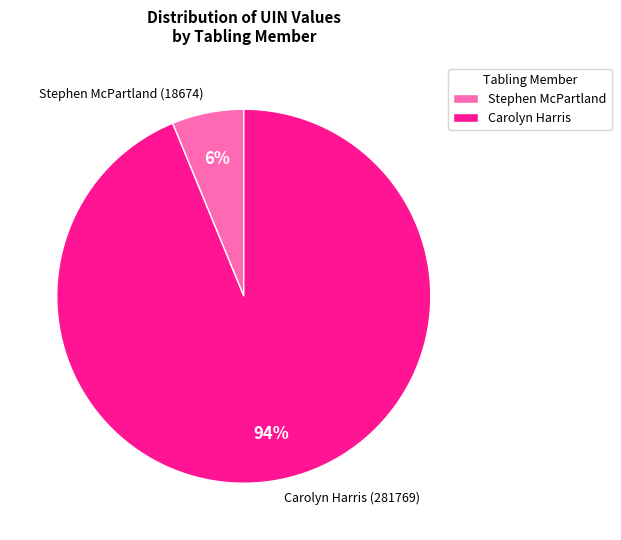

Which category has the smallest portion of the pie?

Stephen McPartland (18674)